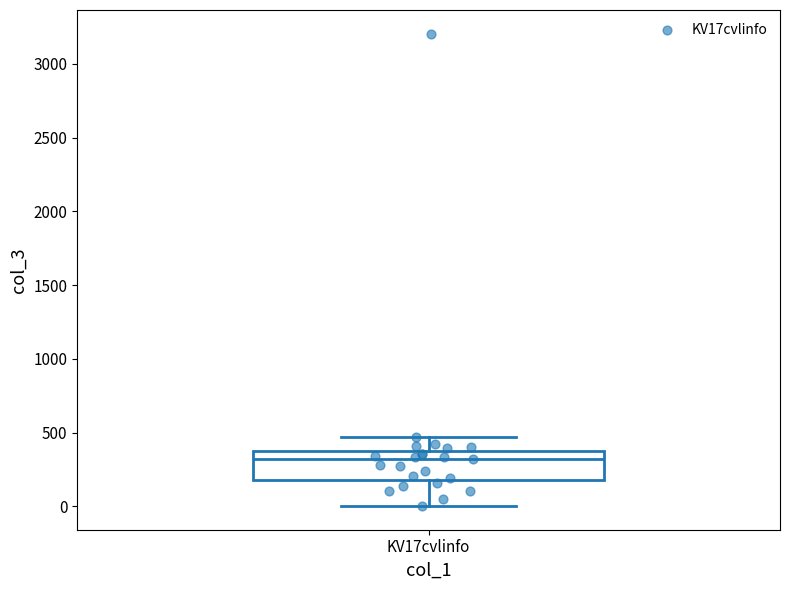

Where does the lower whisker of the box for KV17cvlinfo end on the y-axis? The values are not printed on the chart, so give them approximately, as read against the axis.

0